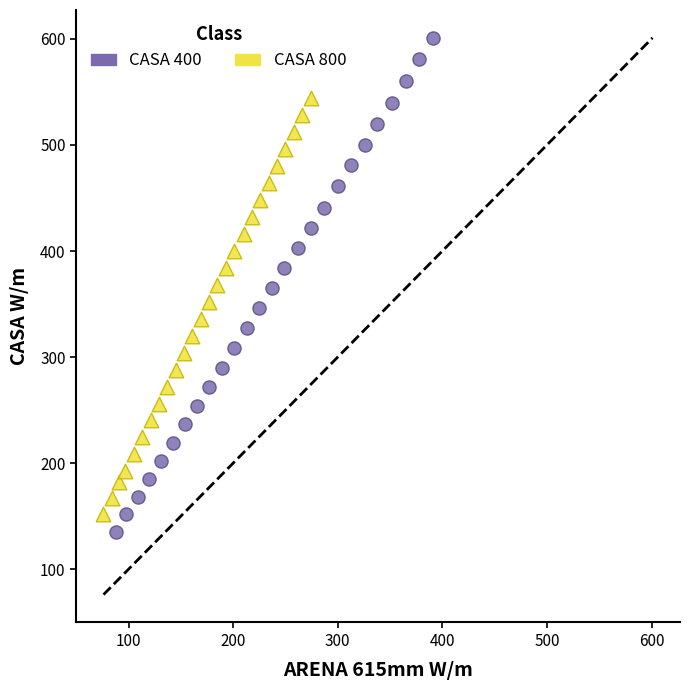

Which series reaches the minimum Y coordinate?

CASA 400